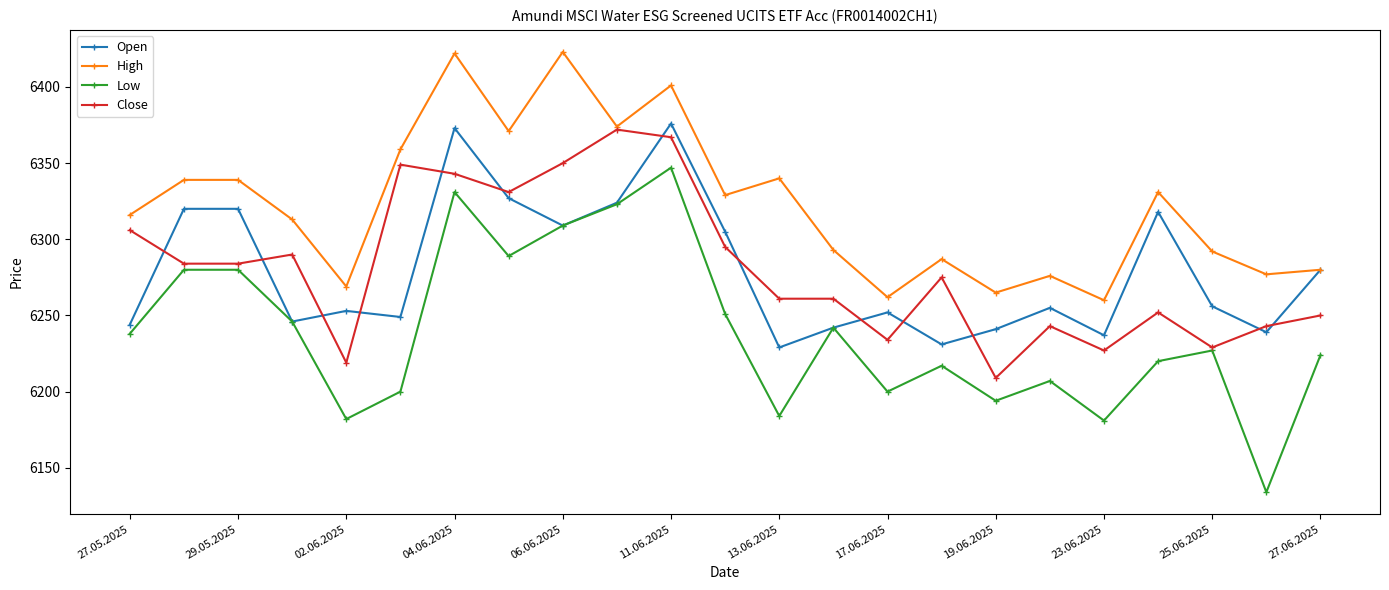

True or false: Open and Close cross at least once.

True